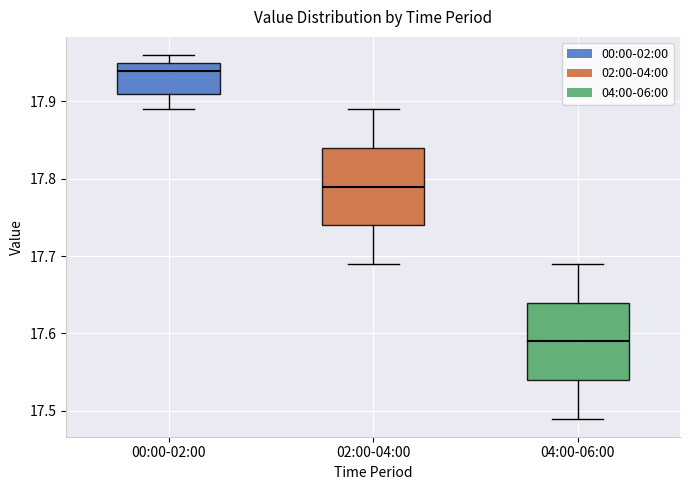

Where does the lower whisker of the box for 04:00-06:00 end on the y-axis? The values are not printed on the chart, so give them approximately, as read against the axis.

17.49